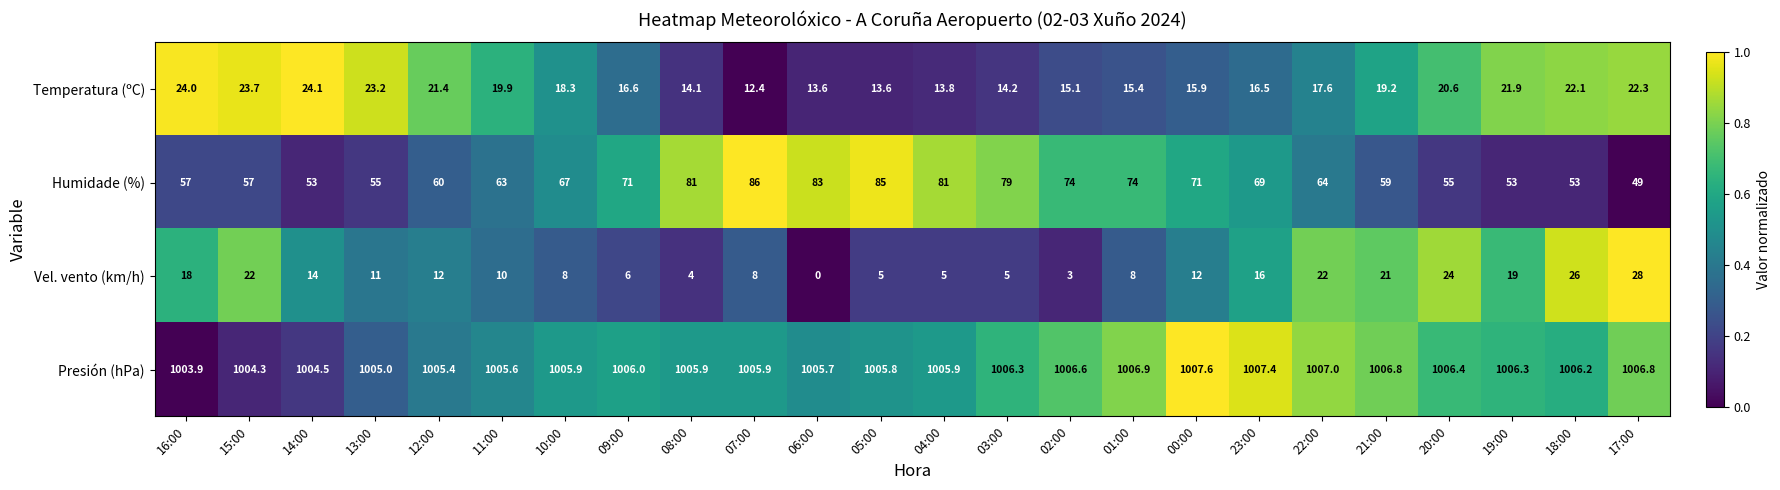

How many distinct data groups are displayed?

4